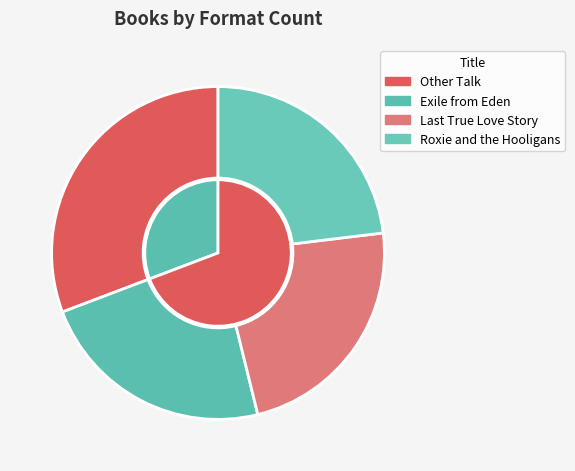

Rank the categories by value from highest to lowest.

Other Talk, Exile from Eden, Last True Love Story, Roxie and the Hooligans